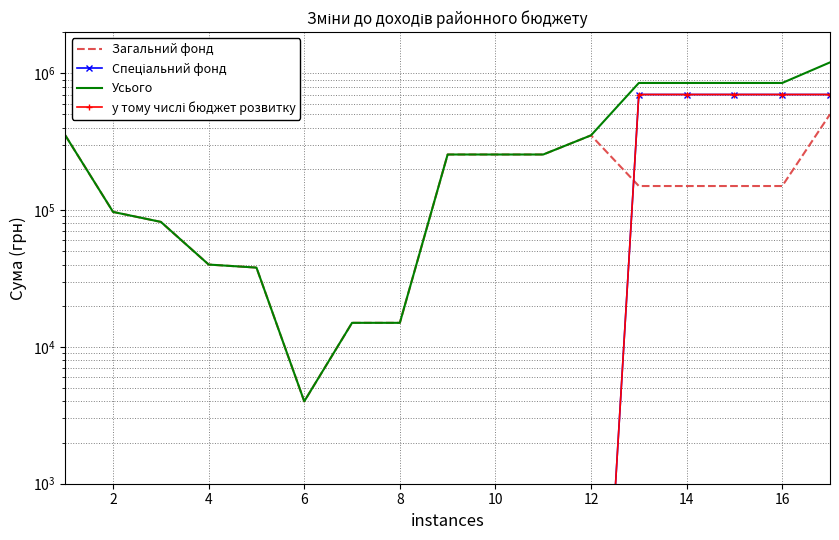

Between 6 and 16, which is larger?

16